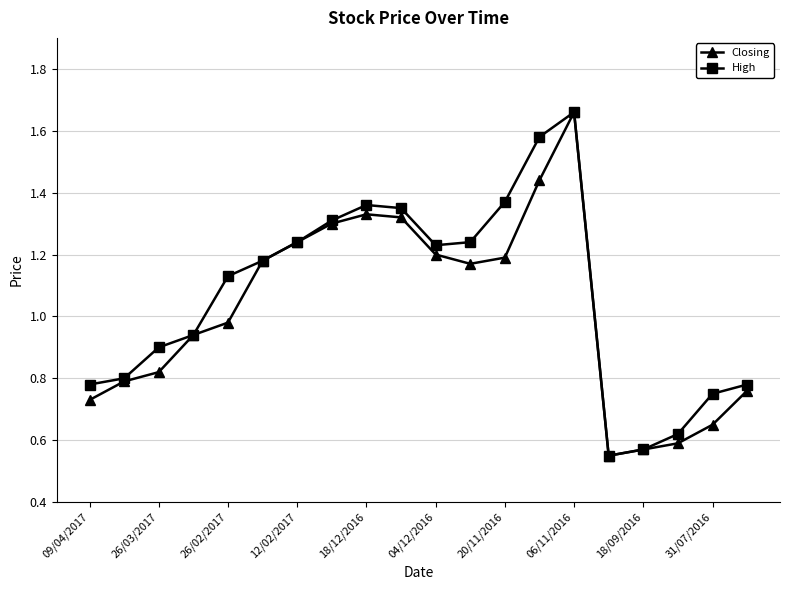

List the series in order of their overall mean, lowest first.

Closing, High